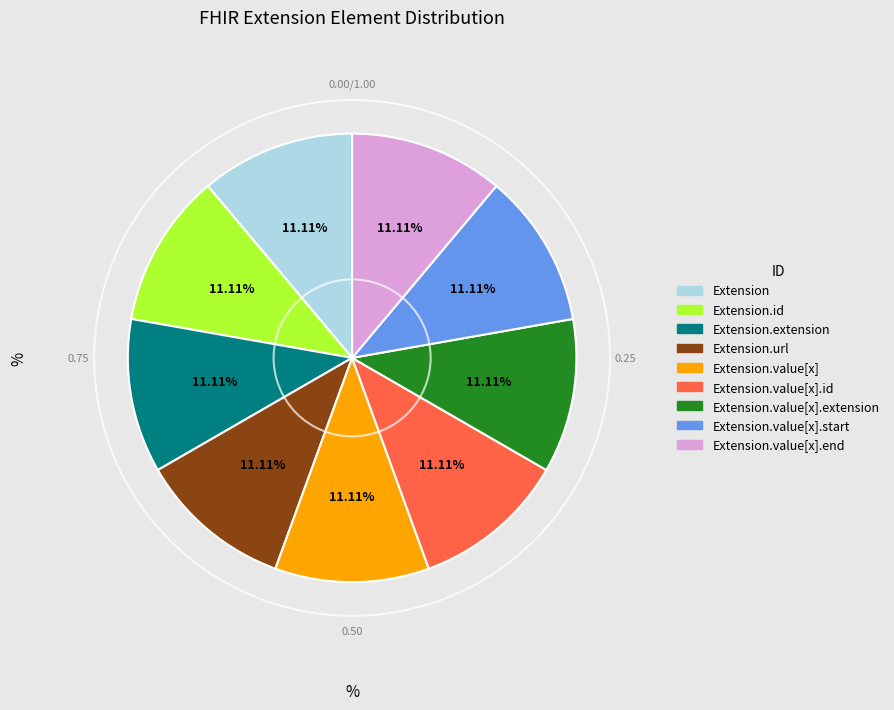

Does any single category account for the majority?

No